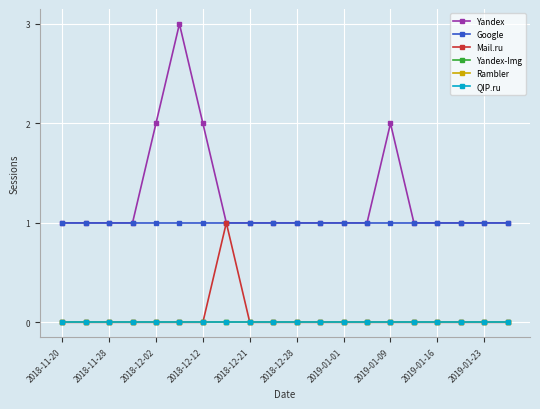

True or false: Rambler and Yandex-Img intersect in this chart.

False